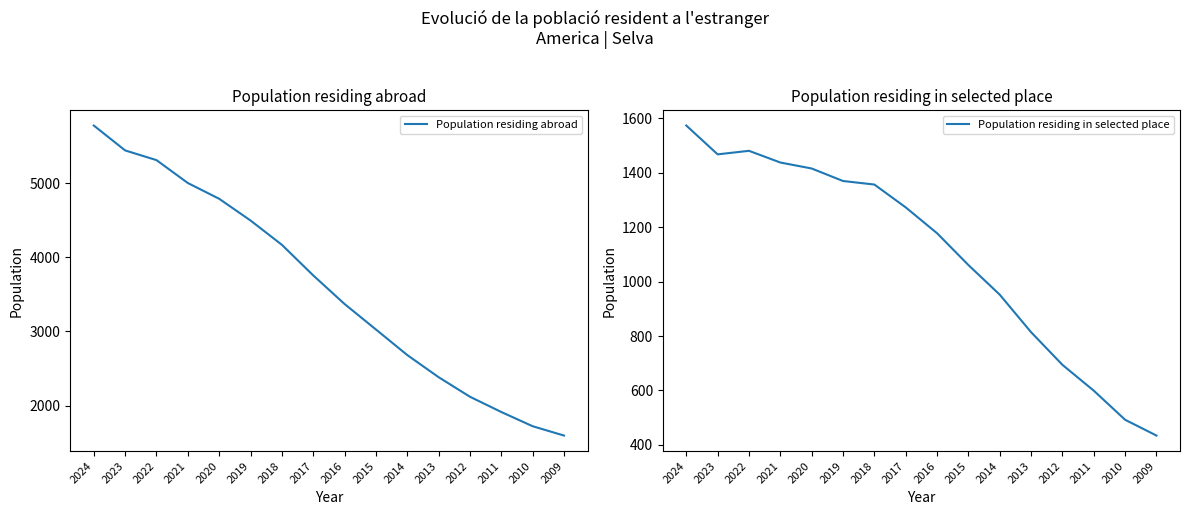

Which series has the largest range (max minus min)?

Population residing abroad